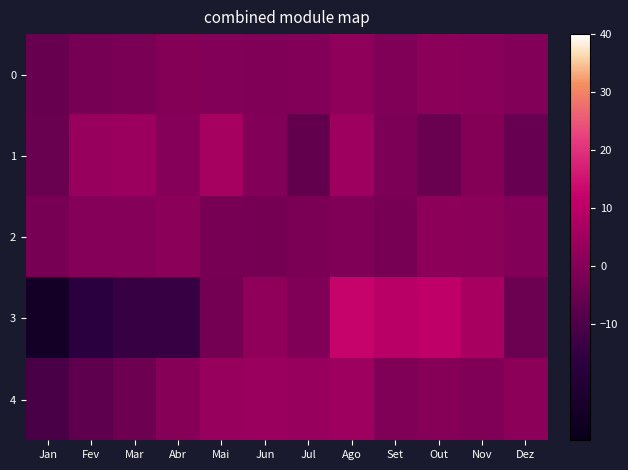

Which category has the highest value across all series?

Ago